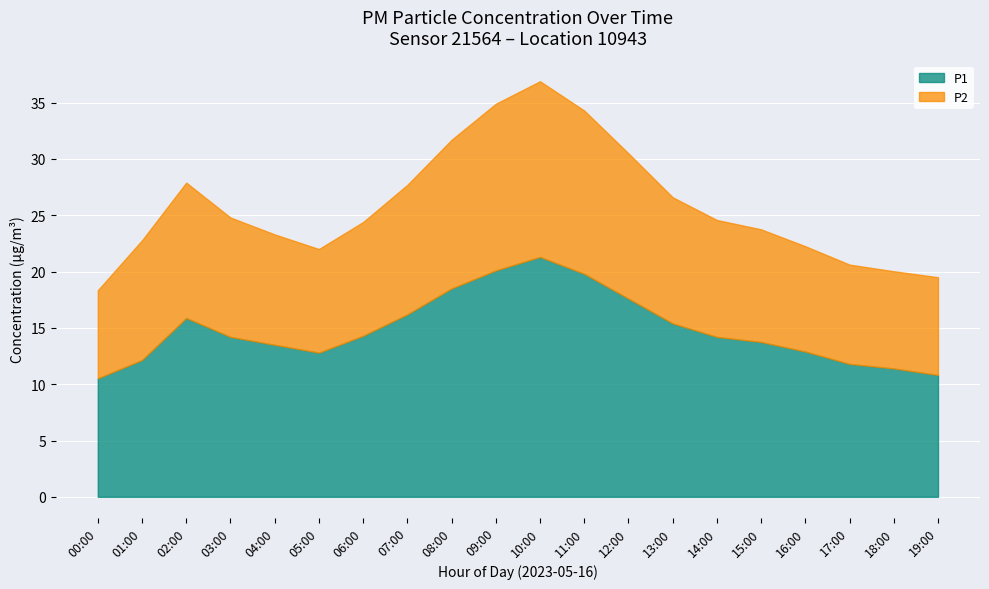

What is the maximum value shown in the chart?

21.3